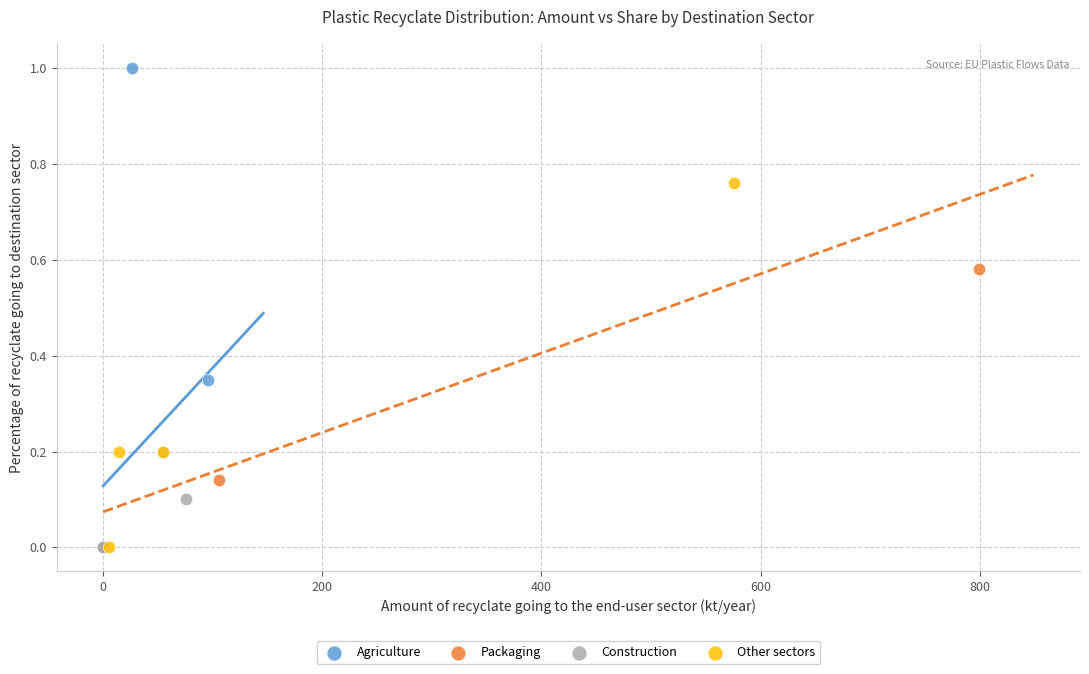

Which series reaches the maximum Y coordinate?

Agriculture